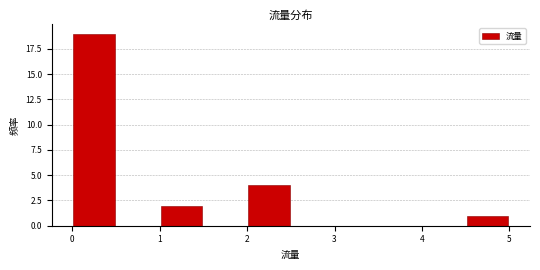

Reading left to right, list every bar in this chart as the range it spans on the x-axis followed by its height. The values are not printed on the chart, so give them approximately, as read against the axis.

0.0 to 0.5: 19
0.5 to 1.0: 0
1.0 to 1.5: 2
1.5 to 2.0: 0
2.0 to 2.5: 4
2.5 to 3.0: 0
3.0 to 3.5: 0
3.5 to 4.0: 0
4.0 to 4.5: 0
4.5 to 5.0: 1